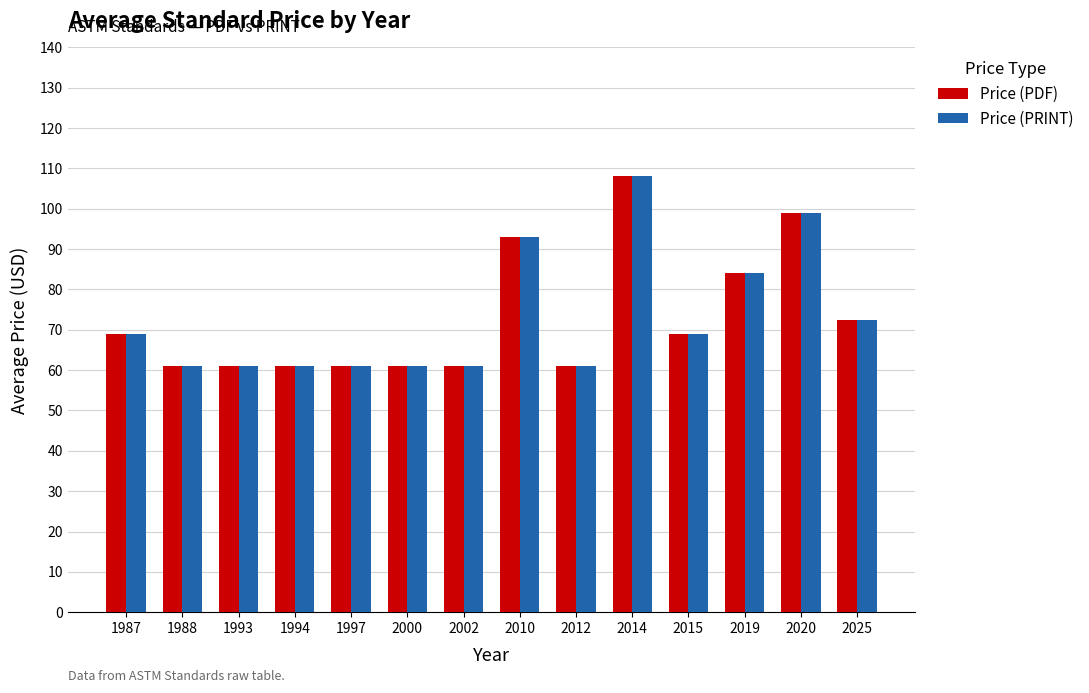

The value of Price (PRINT) at 2002 is 94.8. True or false?

False